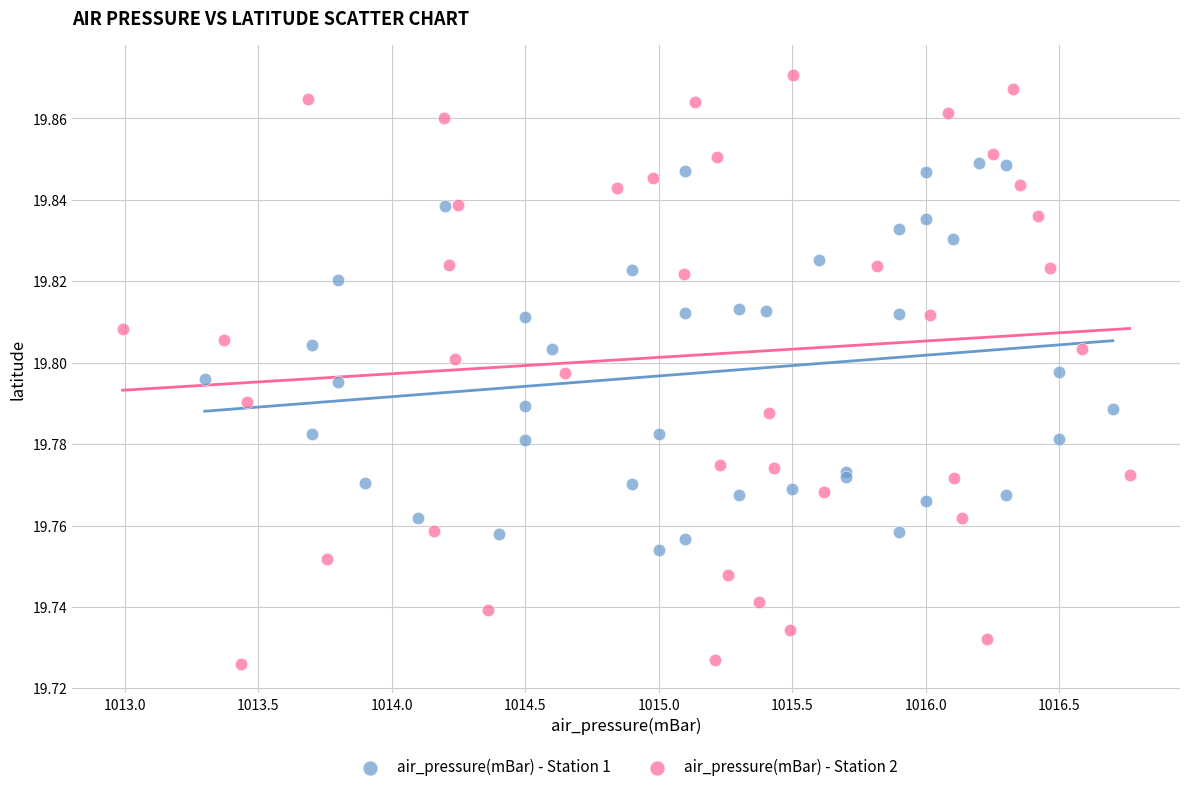

Which series reaches the minimum Y coordinate?

air_pressure(mBar) - Station 2